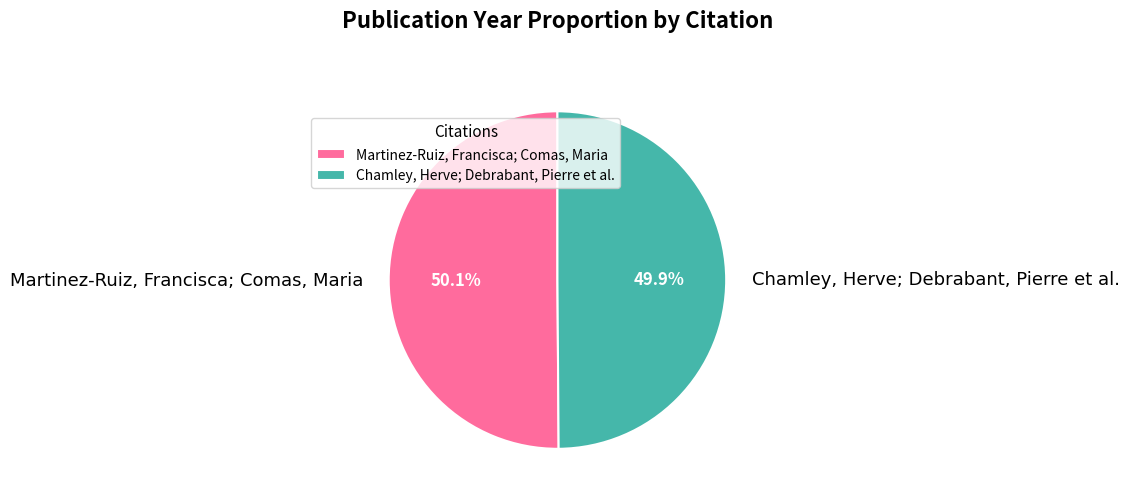

Approximately how many times larger is the value at Martinez-Ruiz, Francisca; Comas, Maria compared to Chamley, Herve; Debrabant, Pierre et al.?

1.0